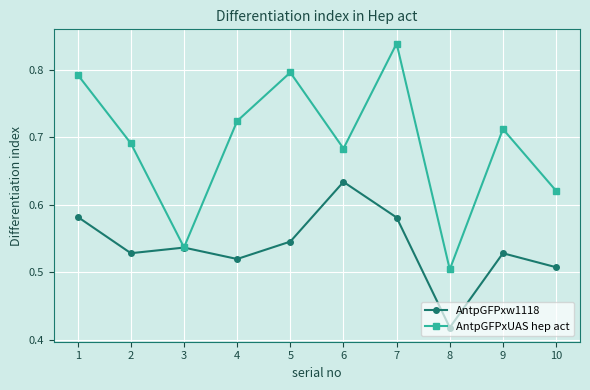

At which category is the sum across all series the highest?

7